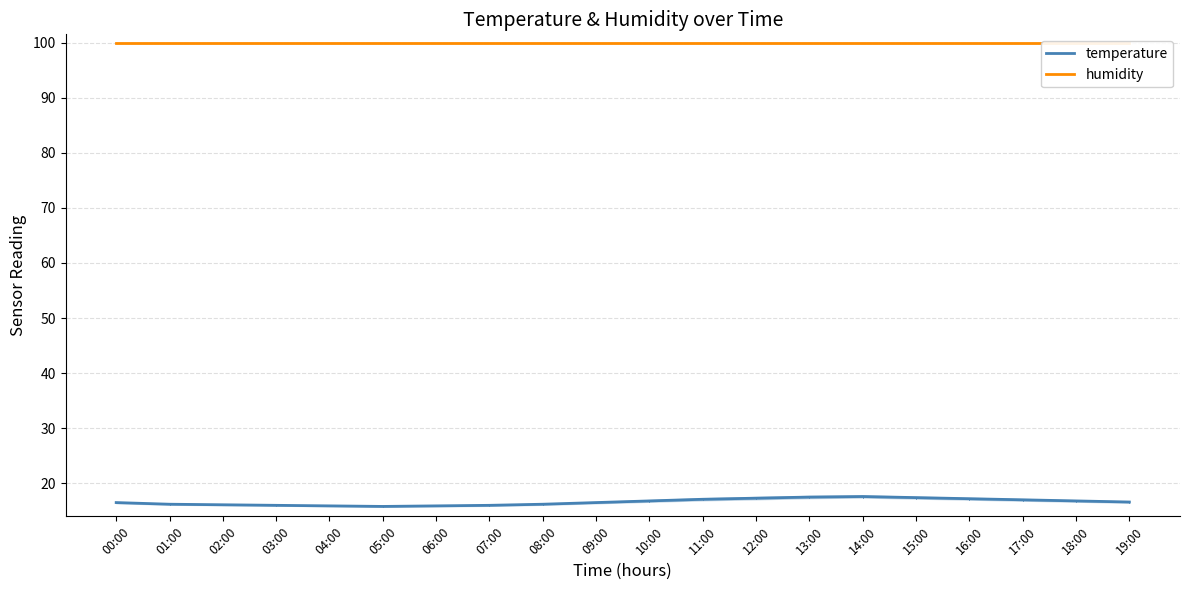

What is the difference between the second highest and second lowest values in the temperature series?

1.6